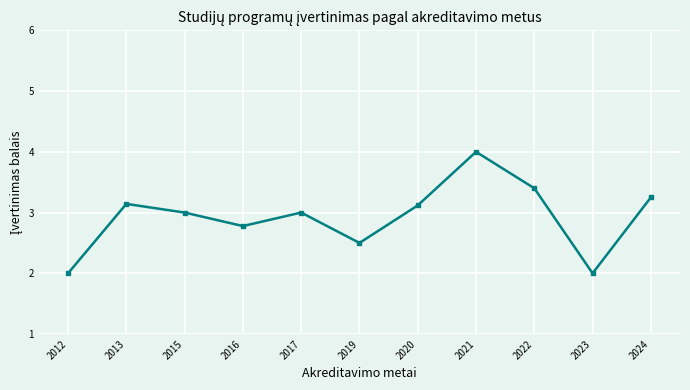

What is the greatest value displayed?

4.0